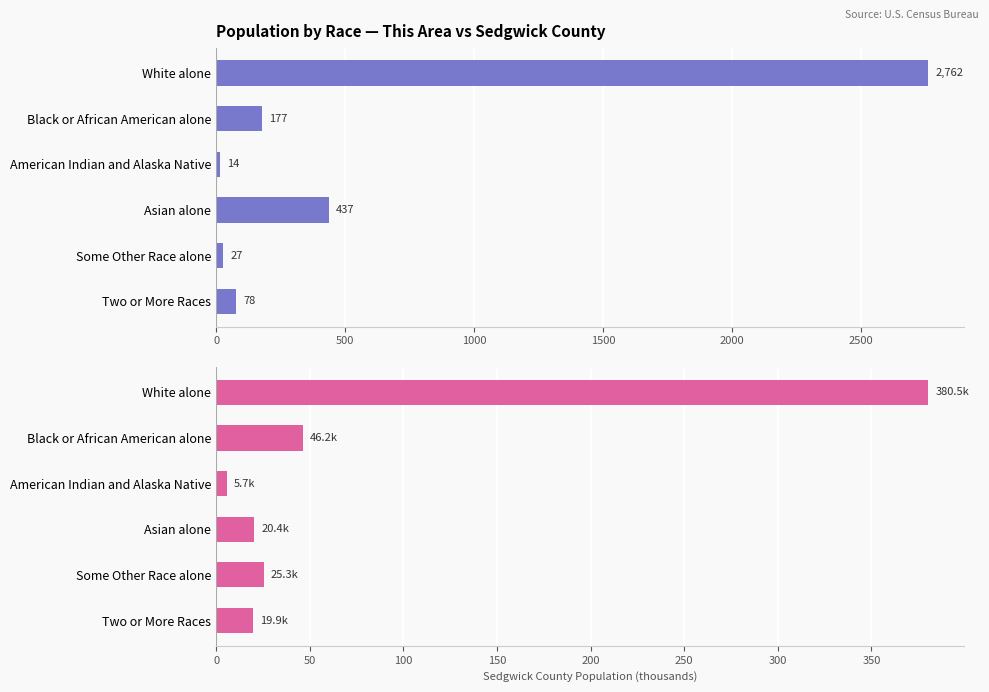

What is the value of the This Area bar at the 4th from the left?

437.0